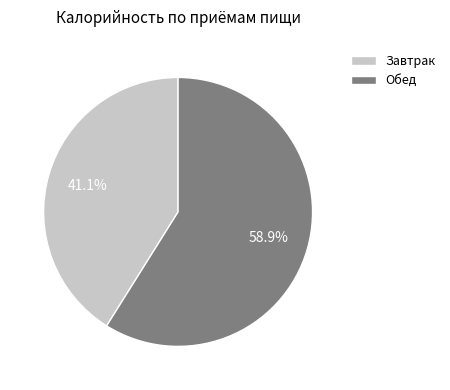

Between Обед and Завтрак, which is larger?

Обед